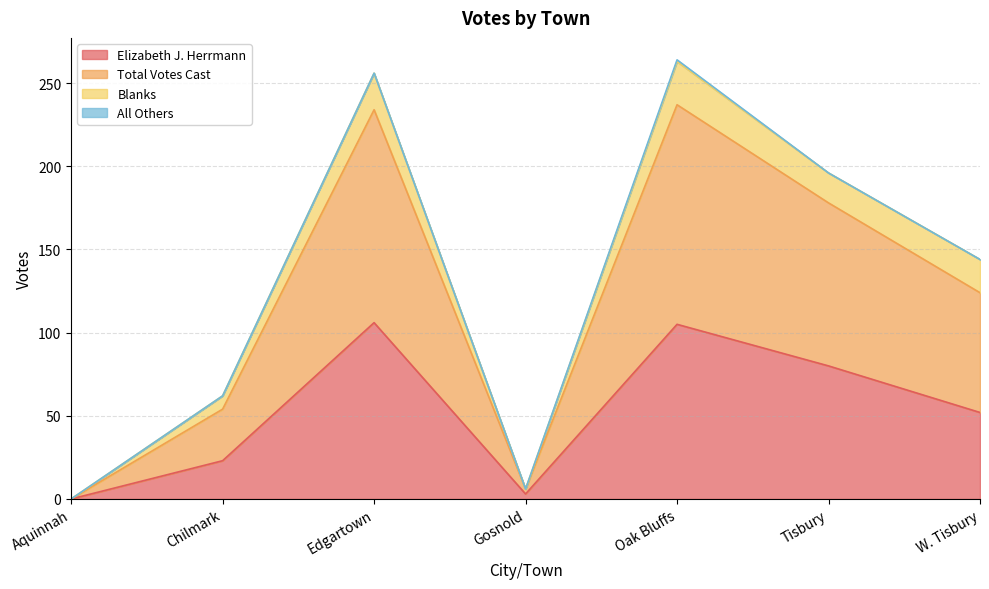

What is the highest value of the Elizabeth J. Herrmann series?

106